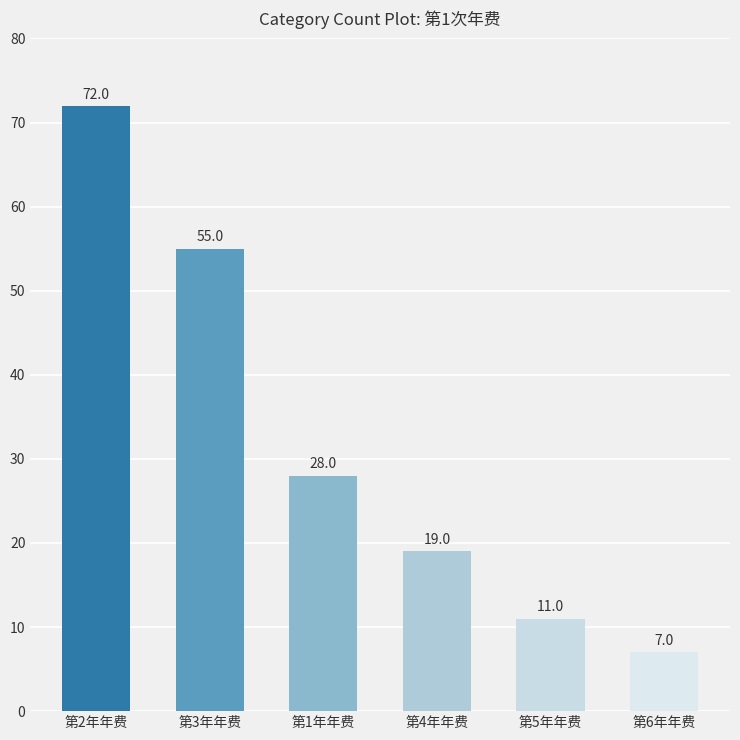

Are the bars grouped side by side (vs. stacked)?

No